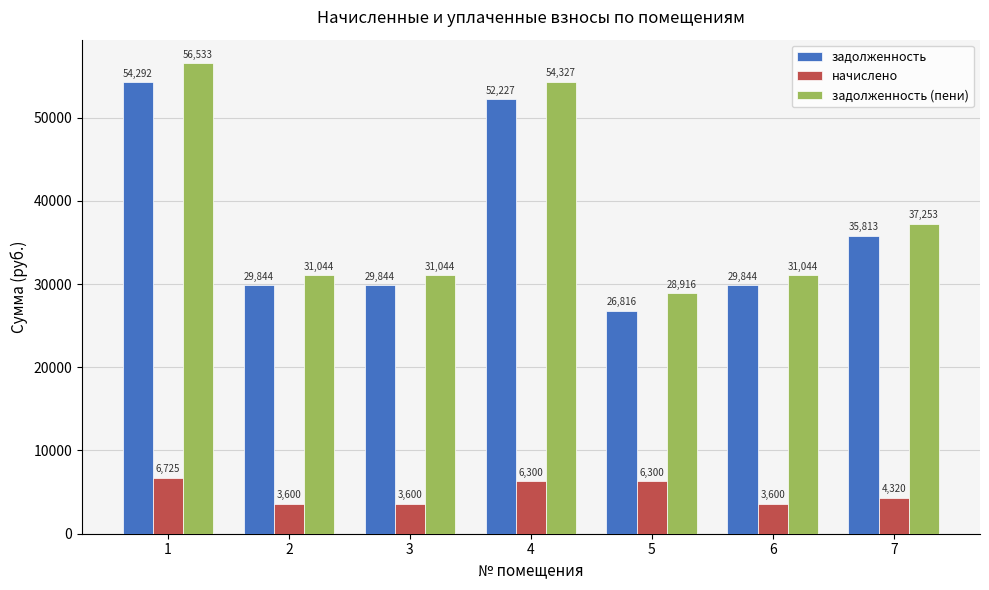

What are all the series names shown in the legend?

задолженность, начислено, задолженность (пени)